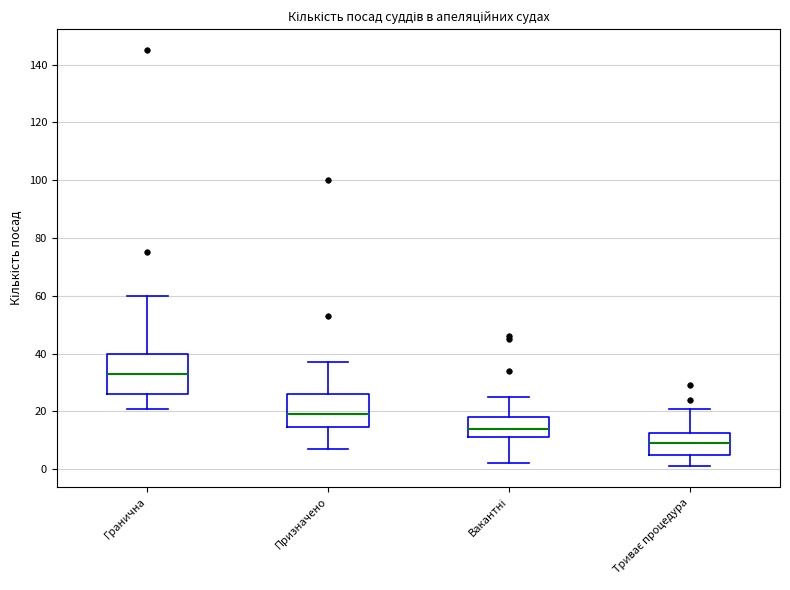

Which box is the tallest, from its lower edge to its upper edge?

Гранична